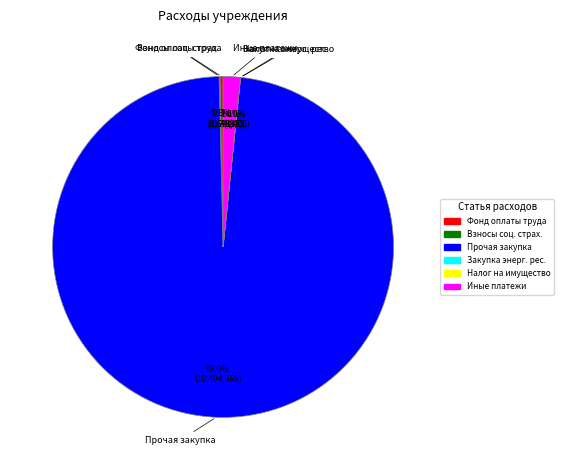

Is there a majority slice in this chart?

Yes